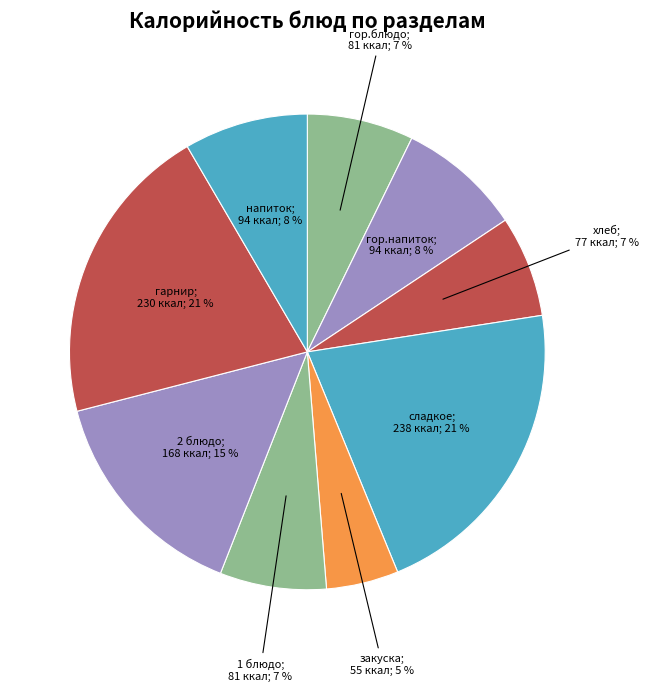

How many slices are in this pie chart?

9